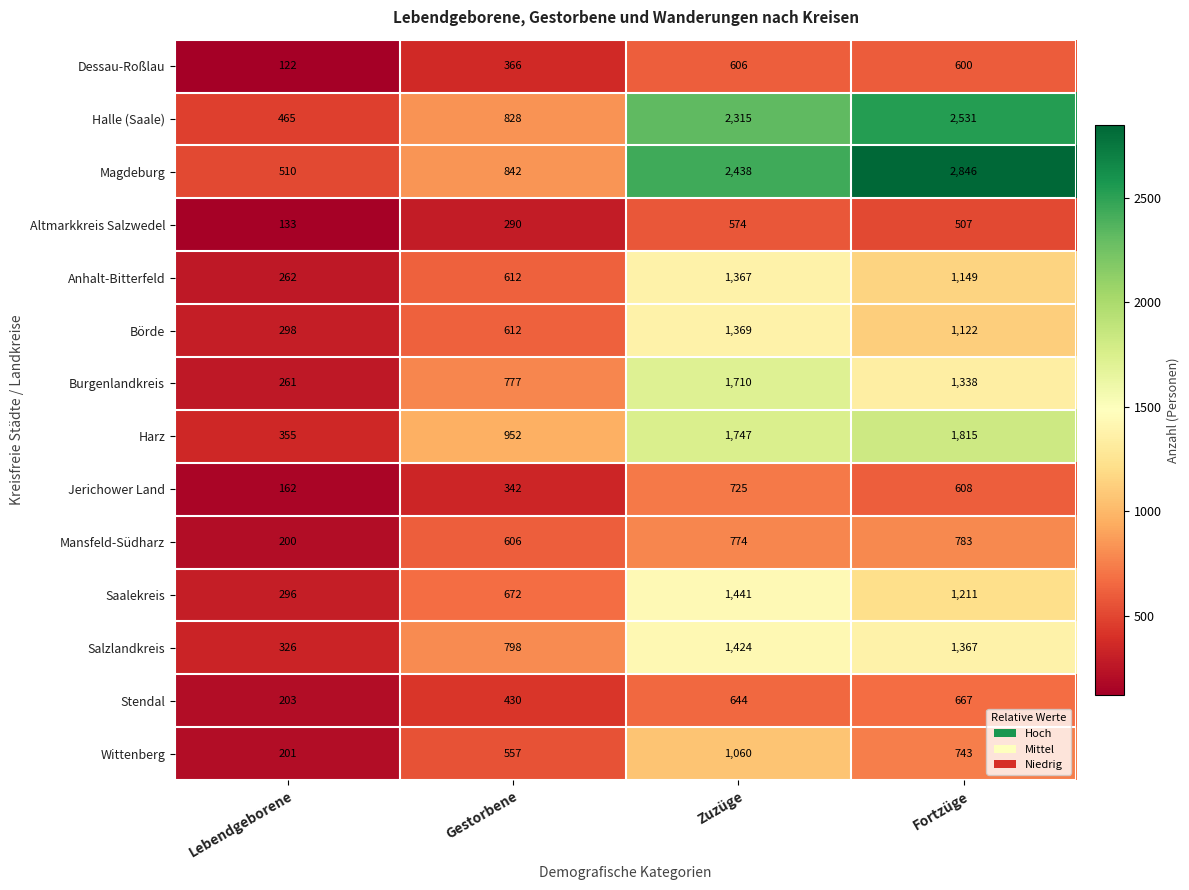

What is the difference between the Halle (Saale) values at Gestorbene and Zuzüge?

1487